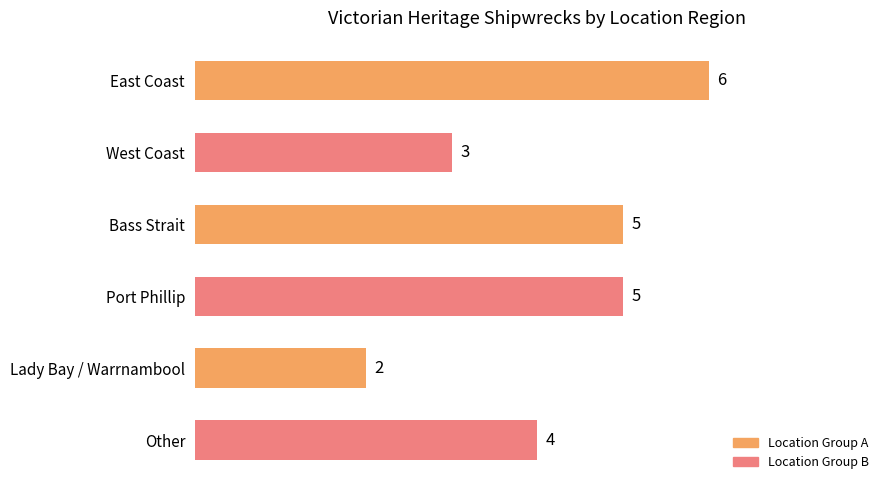

Count the values in the range 3 to 5.

4